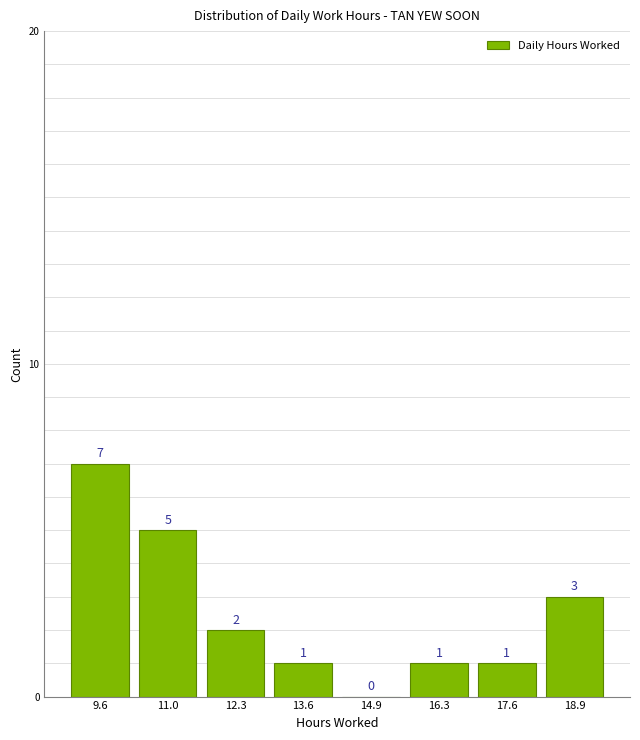

What is the height of the bar covering 9.0 to 10.2 on the x-axis? The bar edges are not printed on the chart, so give them approximately, as read against the axis.

7